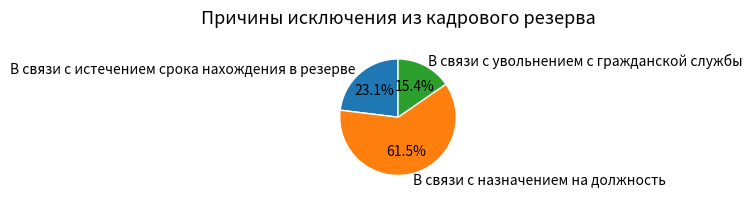

Between В связи с увольнением с гражданской службы and В связи с назначением на должность, which is larger?

В связи с назначением на должность